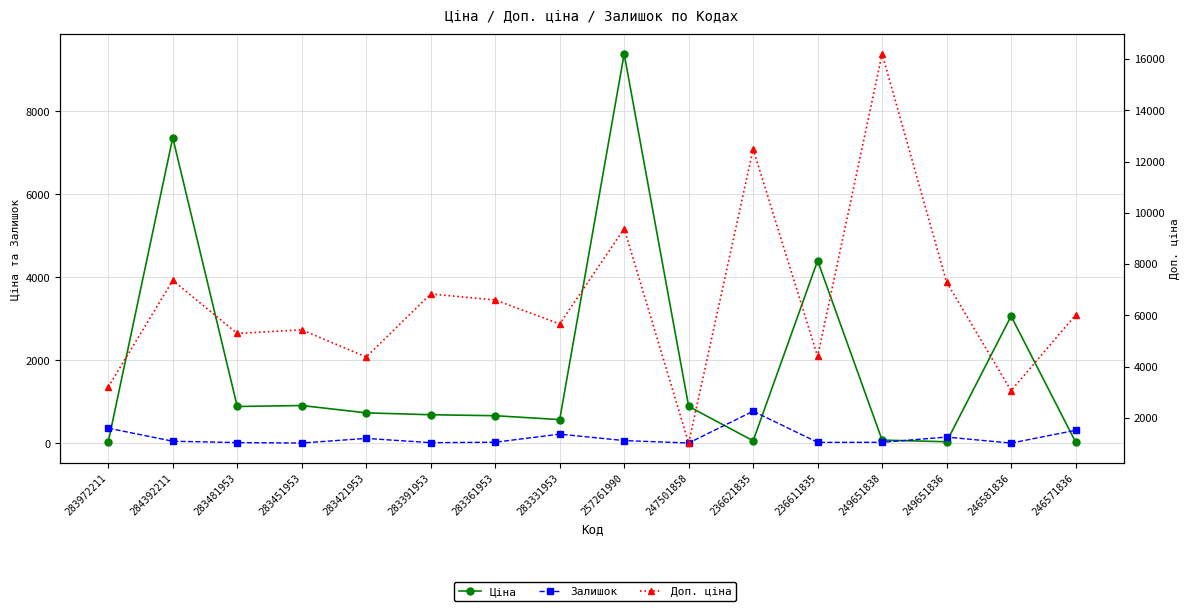

What is the difference between the Залишок values at 283391953 and 257261990?

51.0